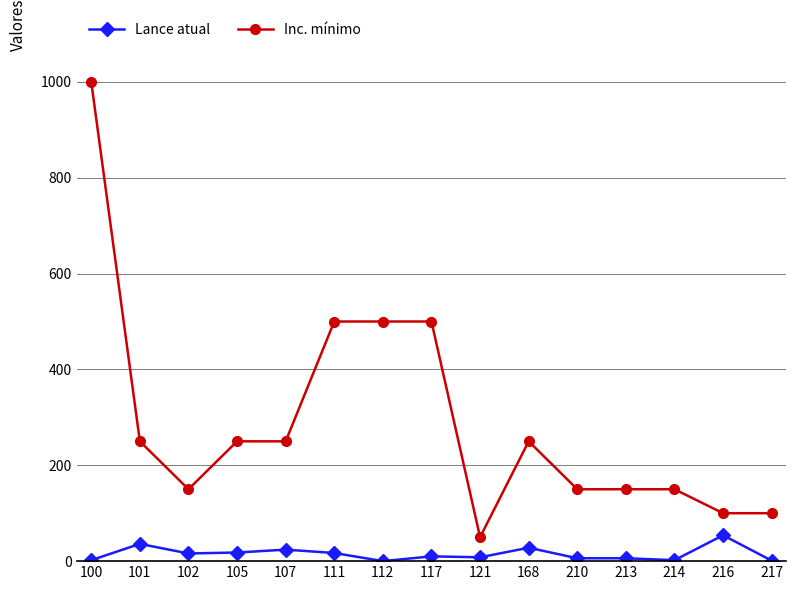

True or false: Inc. mínimo and Lance atual cross at least once.

False